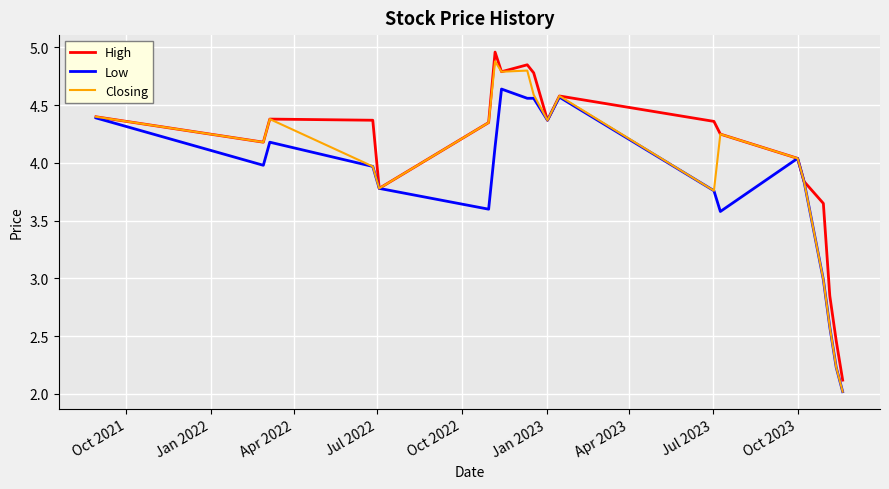

List the series in order of their overall mean, lowest first.

Low, Closing, High